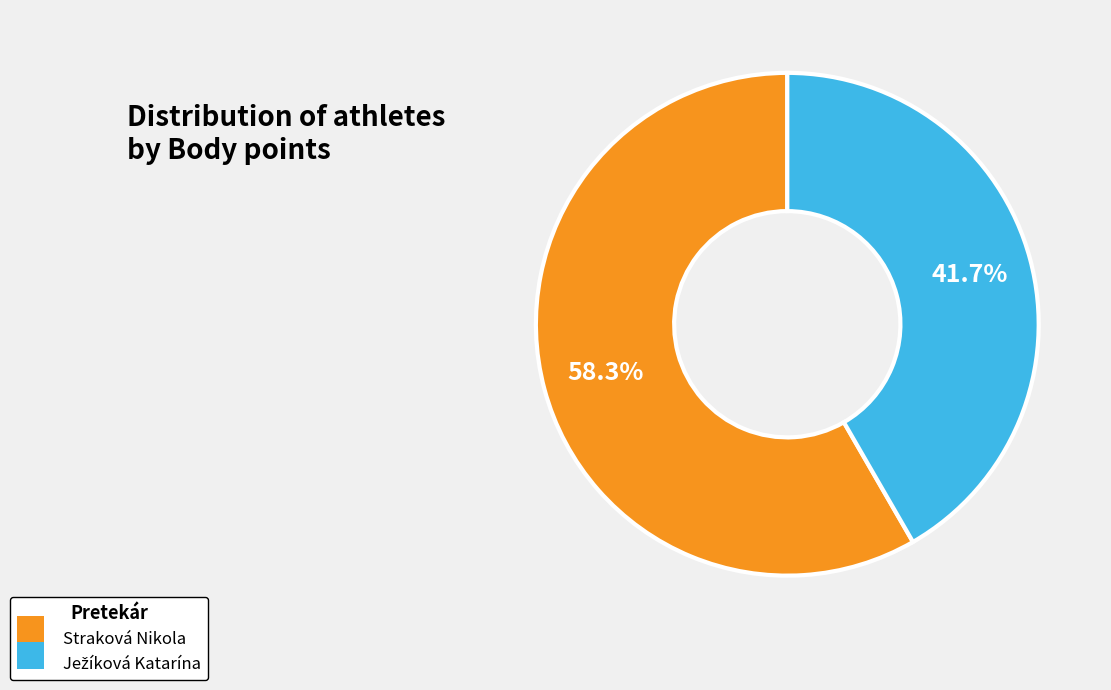

How many segments does this pie chart have?

2